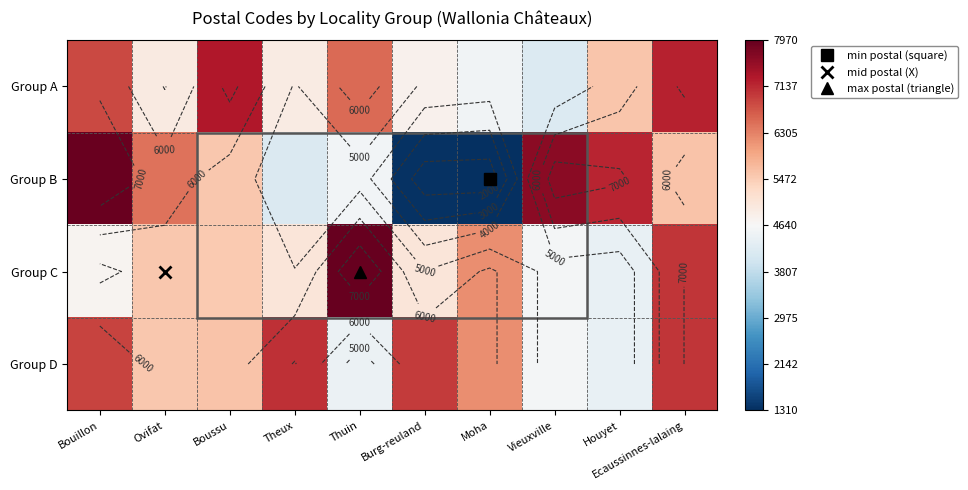

Count the number of categories in the chart.

10